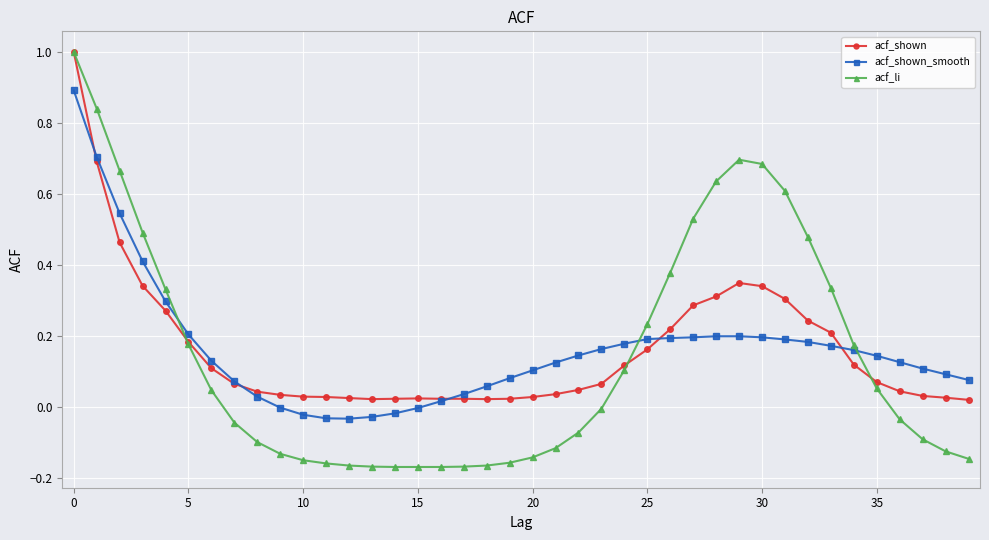

What is the highest value of the acf_shown_smooth series?

0.9